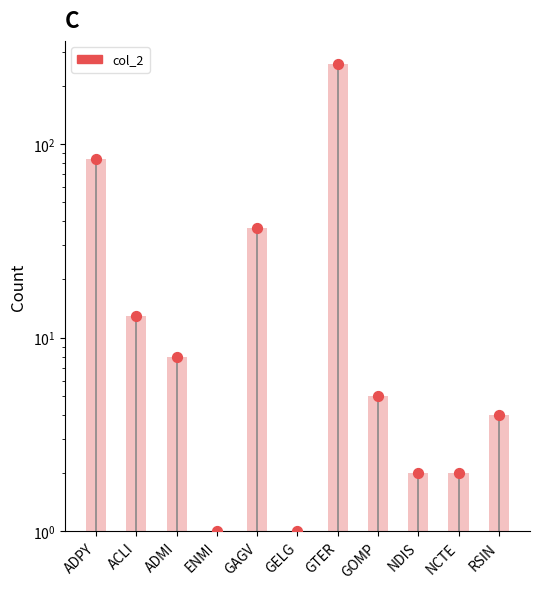

Between GELG and GAGV, which is larger?

GAGV